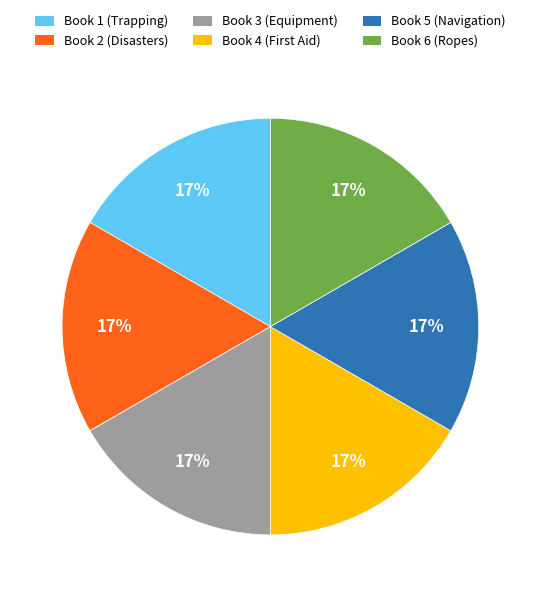

Is it true that Book 5 (Navigation) is 17% of the pie?

True